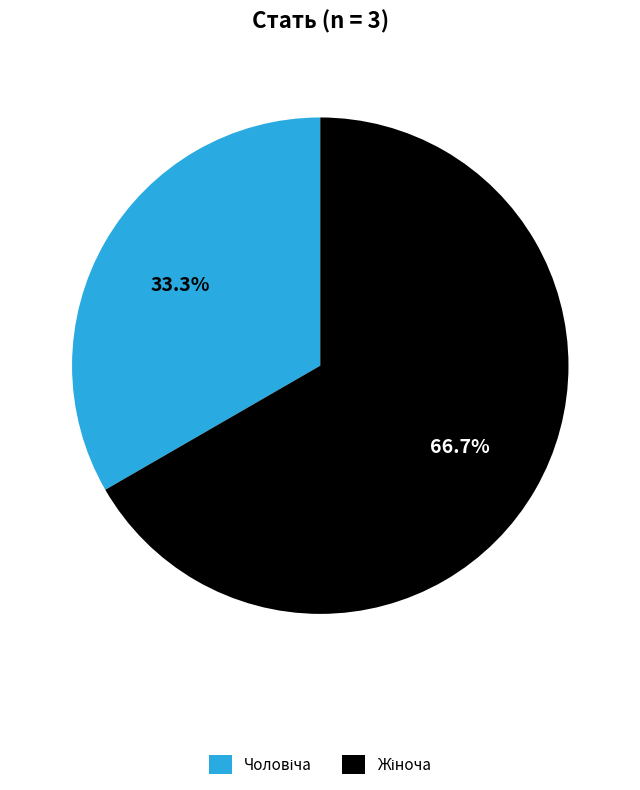

Does any single category account for the majority?

Yes